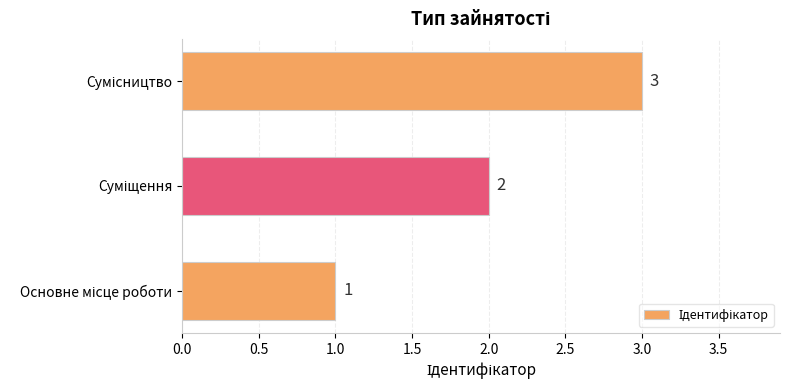

Count the values in the range 1 to 3.

3